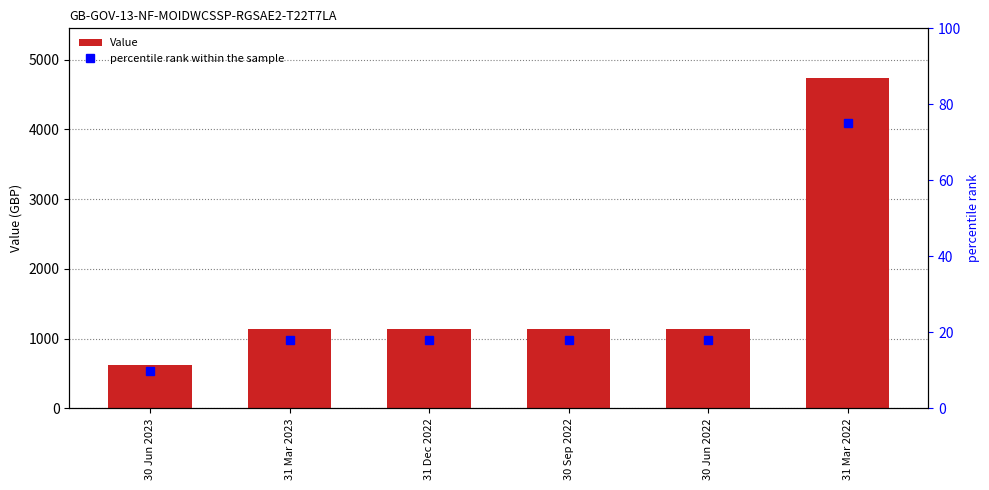

Which series changed the most between 30 Sep 2022 and 30 Jun 2022?

Value